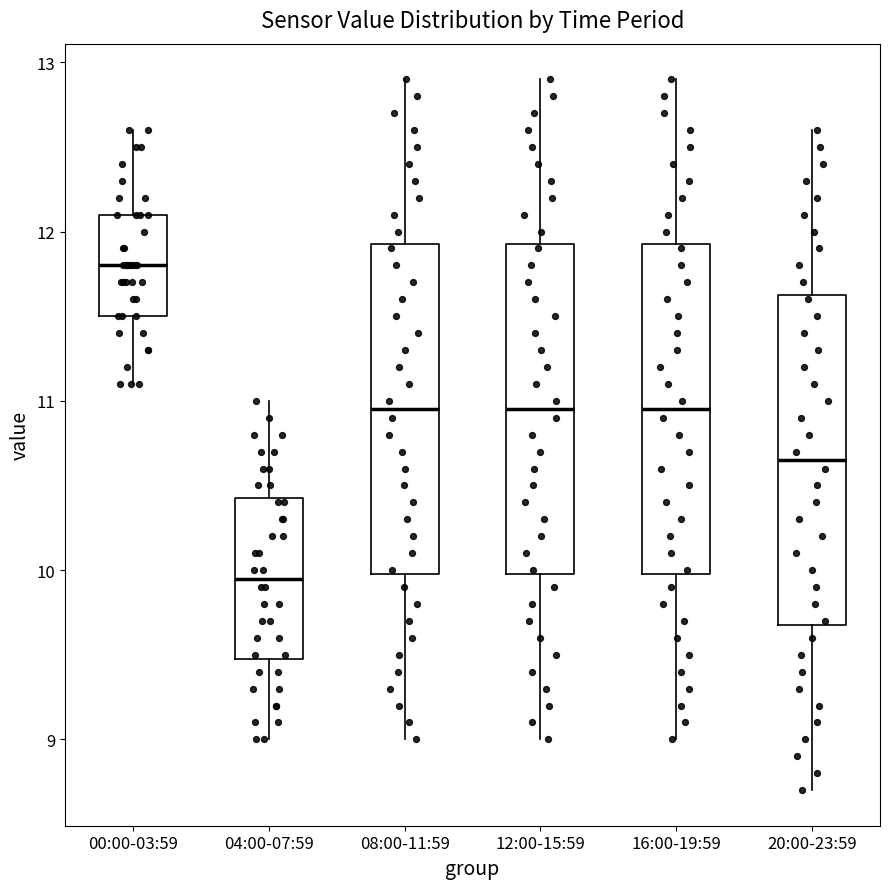

Which box has the highest median line?

00:00-03:59